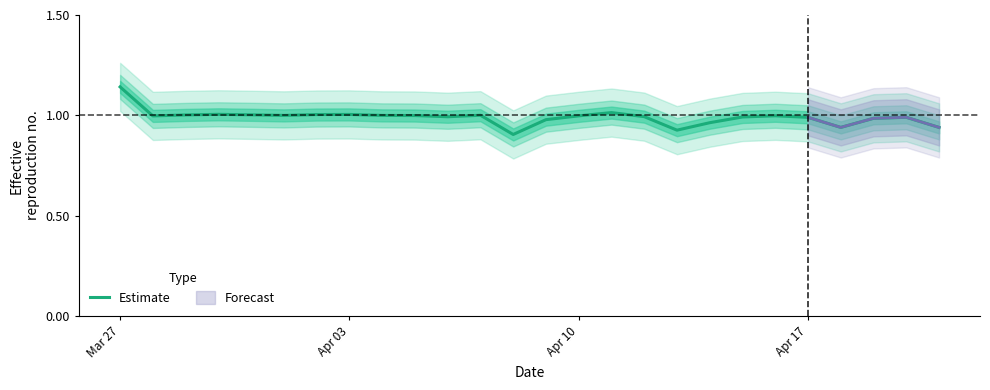

What is the maximum value shown in the chart?

1.1